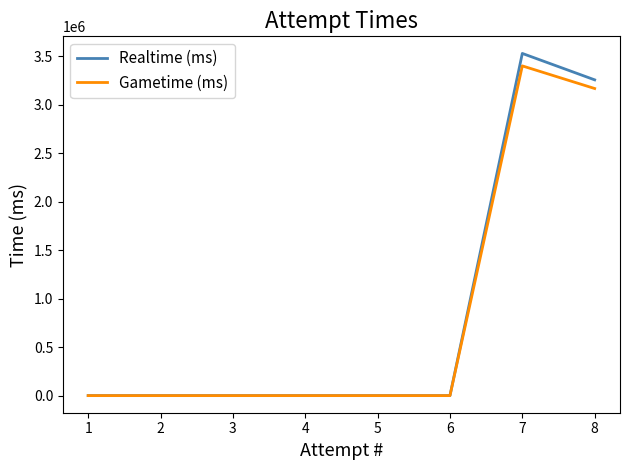

True or false: Gametime (ms) and Realtime (ms) intersect in this chart.

False